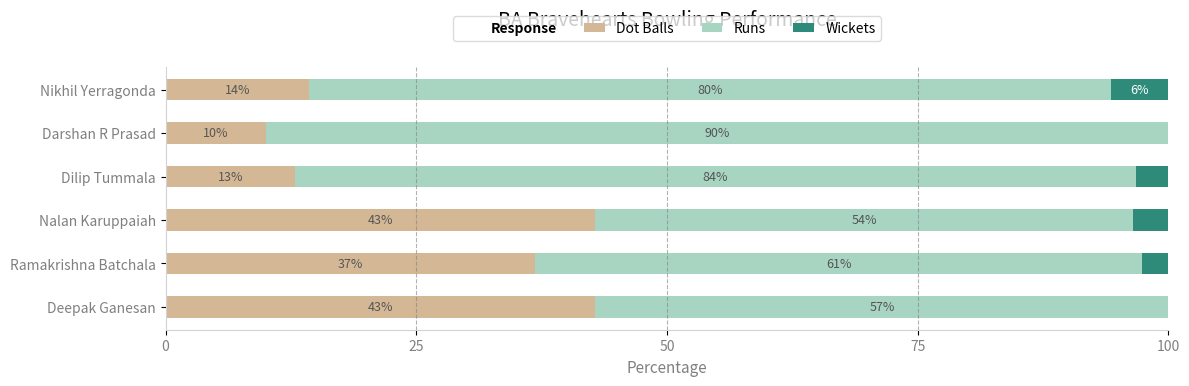

At which label is Dot Balls closest to 26?

Ramakrishna Batchala